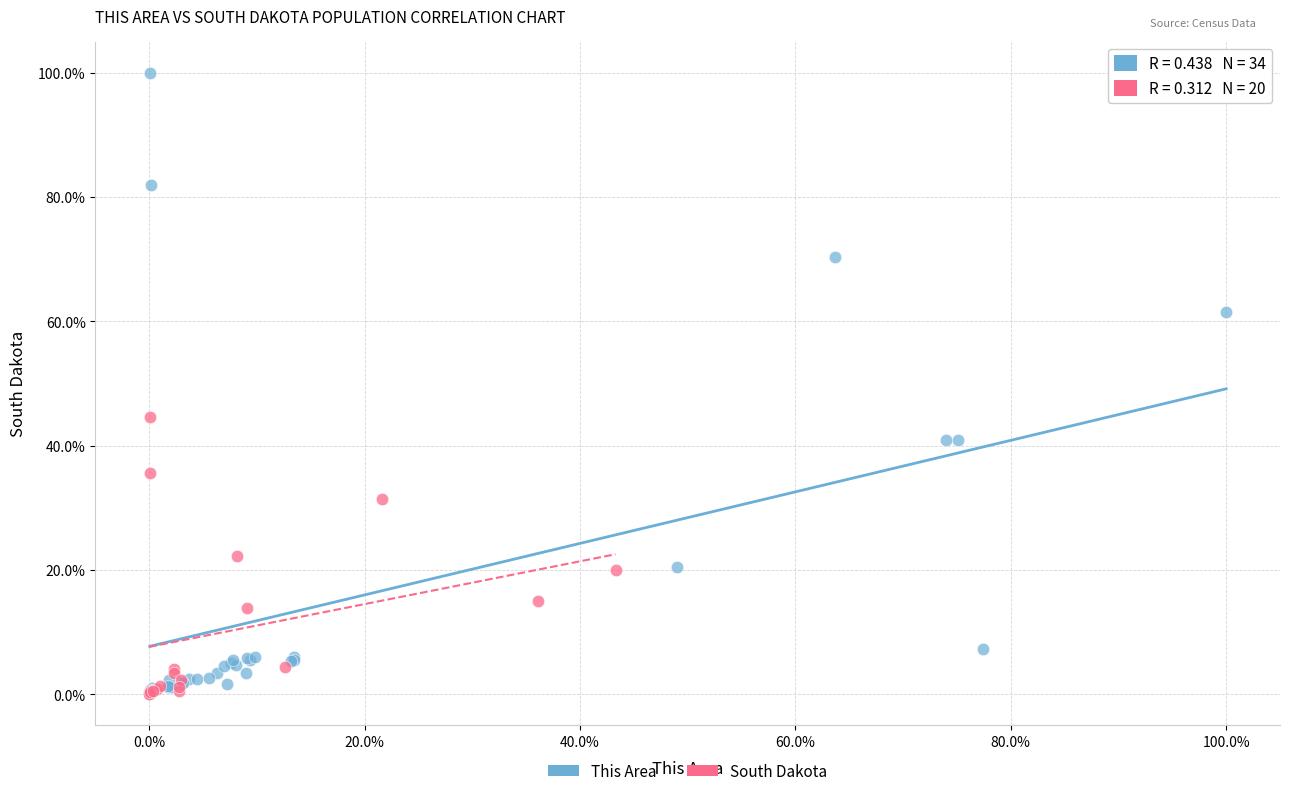

Which series has the widest spread of Y values?

This Area